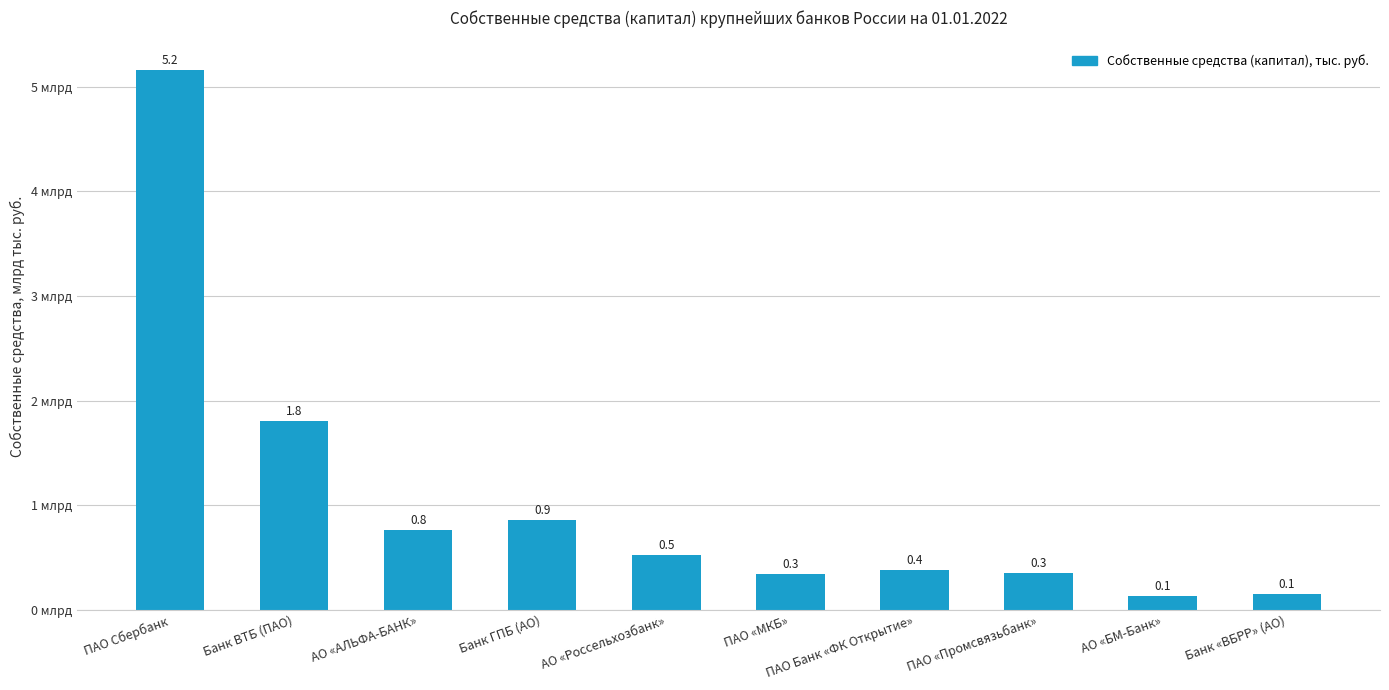

Rank the categories by value from lowest to highest.

АО «БМ-Банк», Банк «ВБРР» (АО), ПАО «МКБ», ПАО «Промсвязьбанк», ПАО Банк «ФК Открытие», АО «Россельхозбанк», АО «АЛЬФА-БАНК», Банк ГПБ (АО), Банк ВТБ (ПАО), ПАО Сбербанк